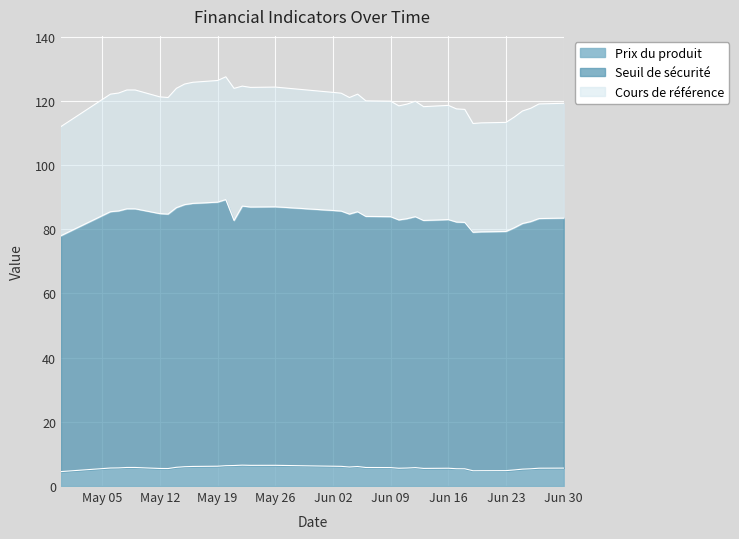

At which label does Cours de référence first exceed 121?

2025-05-06